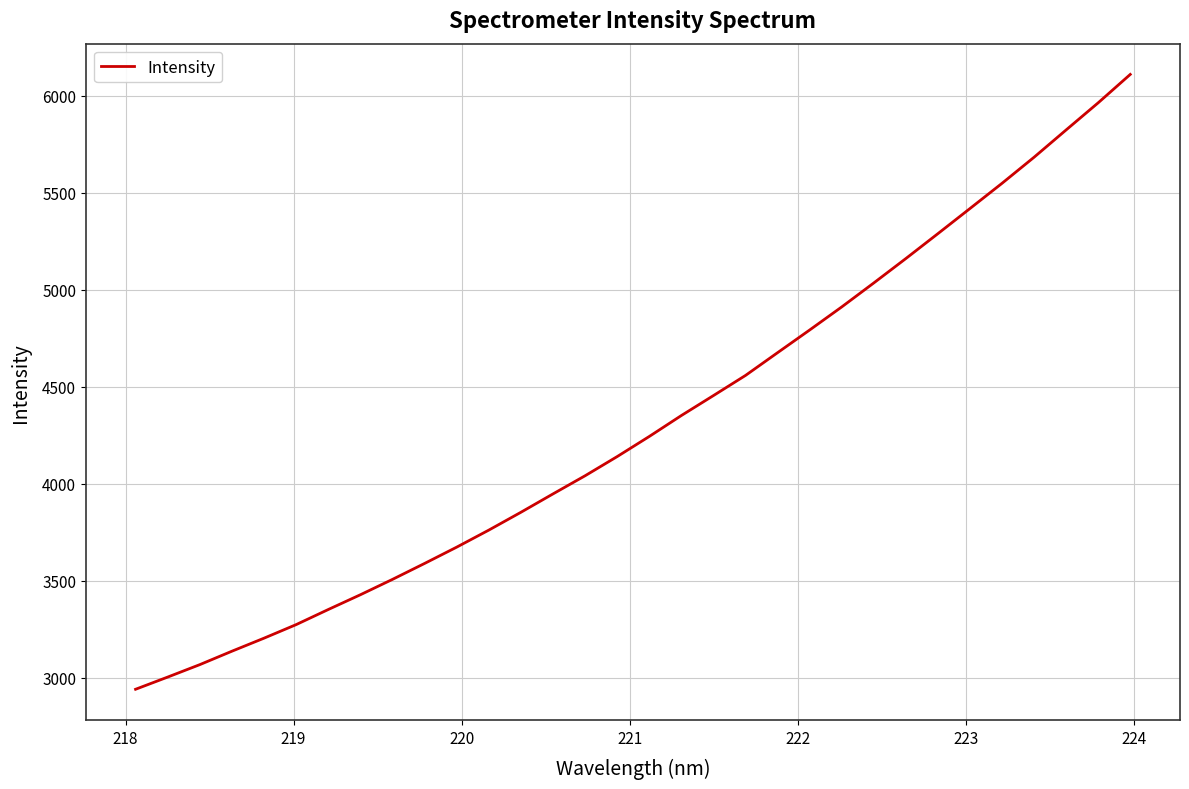

What is the minimum value shown in the chart?

2939.5